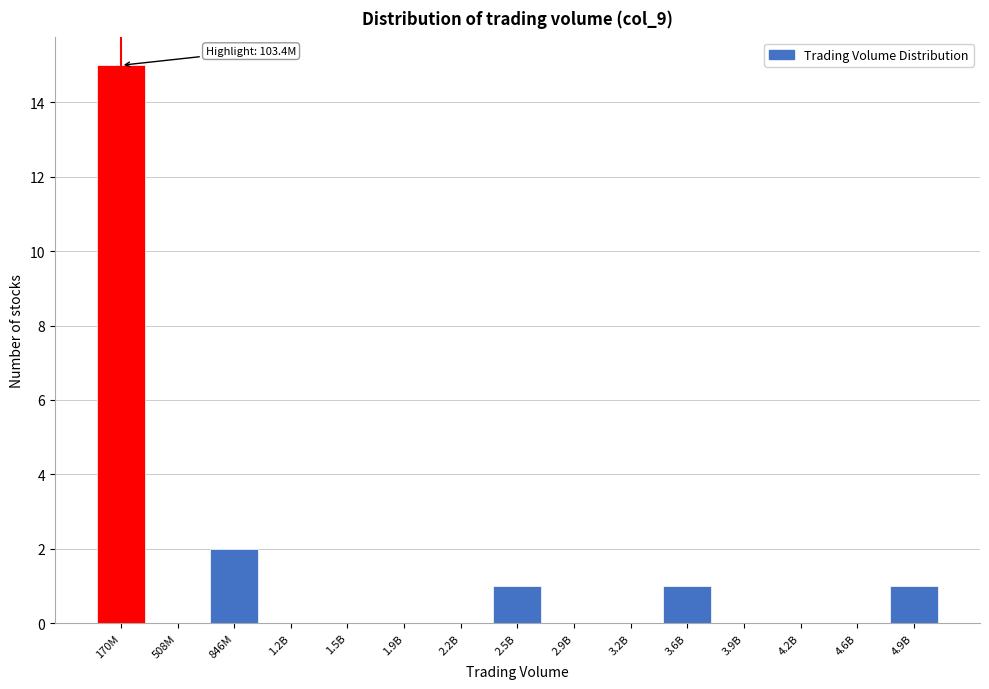

Reading left to right, what are all the values shown in this chart?

170M=15	508M=0	846M=2	1.2B=0	1.5B=0	1.9B=0	2.2B=0	2.5B=1	2.9B=0	3.2B=0	3.6B=1	3.9B=0	4.2B=0	4.6B=0	4.9B=1